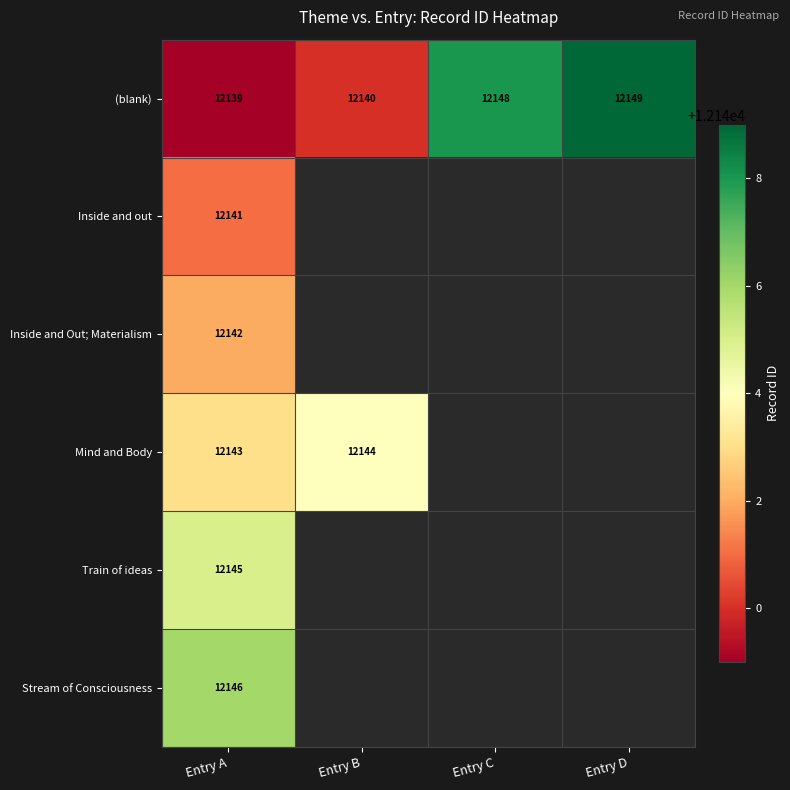

Is it true that Inside and out equals 7735.5 at Entry A?

False